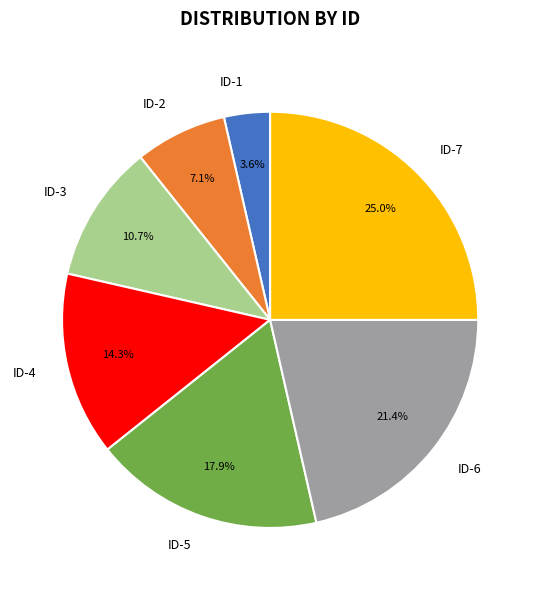

Does ID-7 represent more than half of the total?

No